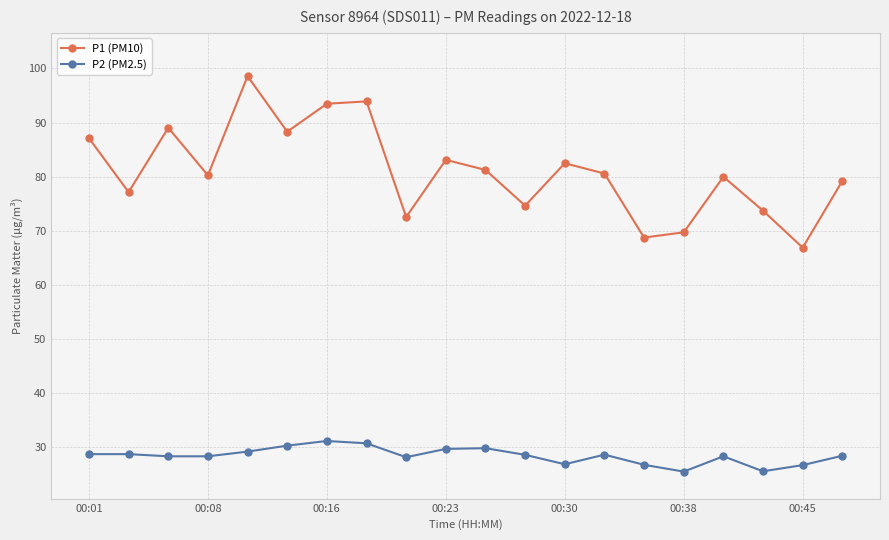

Rank the series by their average value, from highest to lowest.

P1 (PM10), P2 (PM2.5)